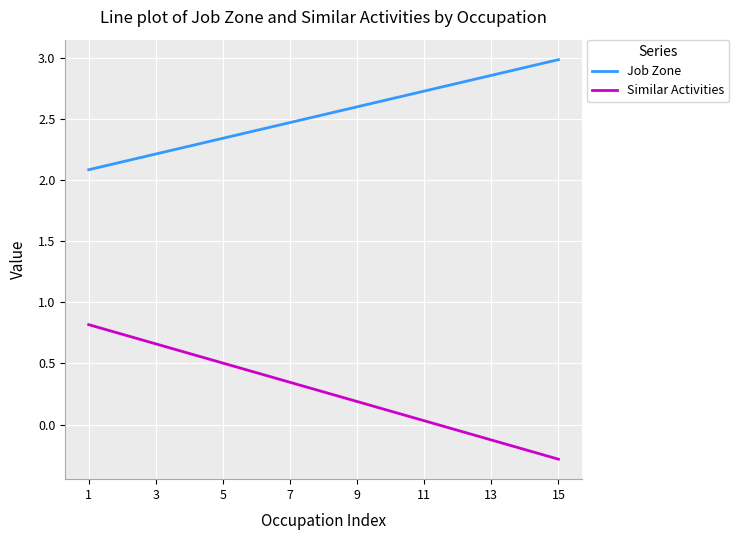

Which series has the largest total across all categories?

Job Zone